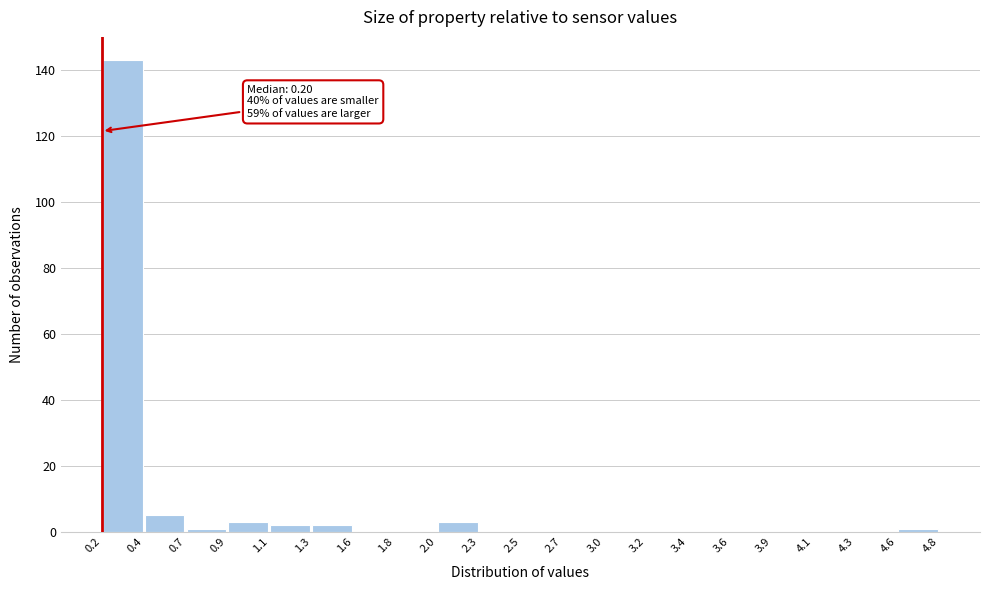

Over which range of the x-axis is the bar tallest?

0.2 to 0.4